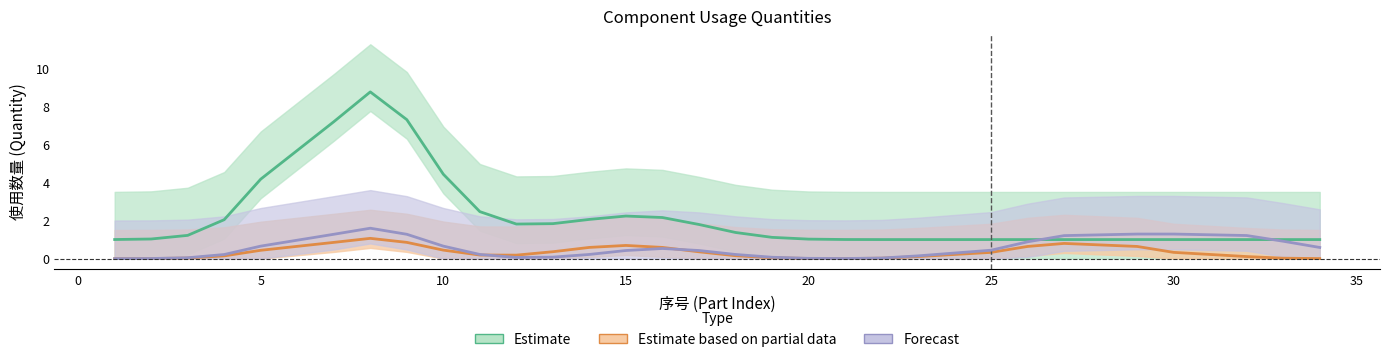

How many interior local valleys does the Forecast series have?

2